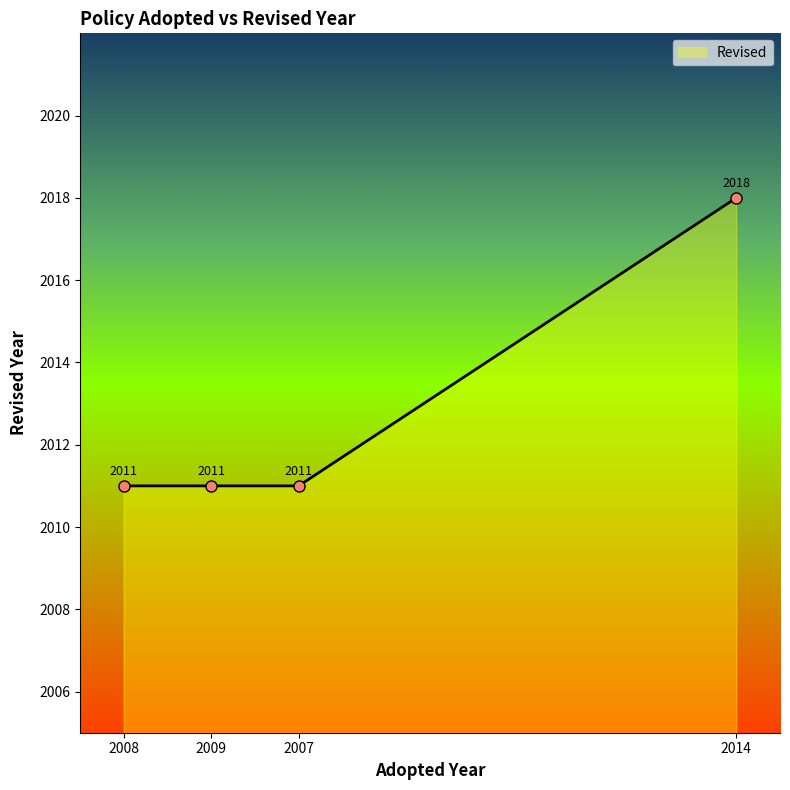

Count the values in the range 2011 to 2018.

4